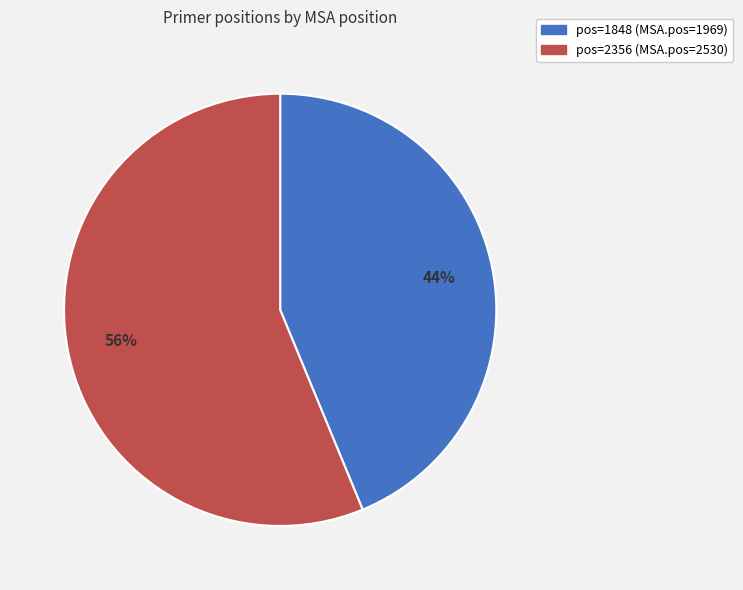

To the nearest percent, what portion does pos=1848 (MSA.pos=1969) represent?

44%